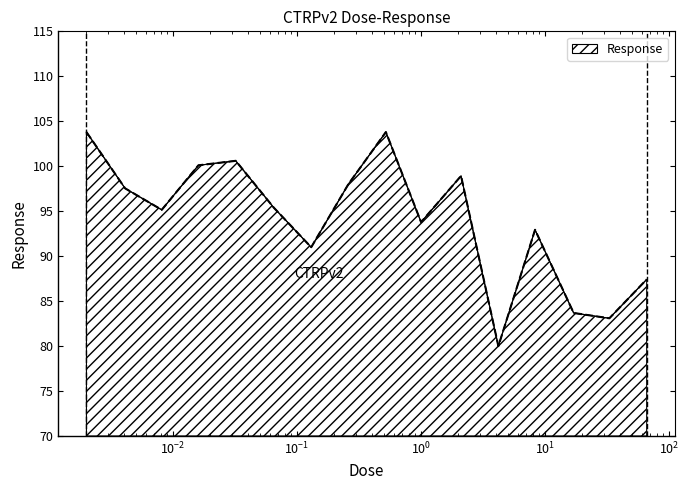

Does the chart have visible grid lines?

No